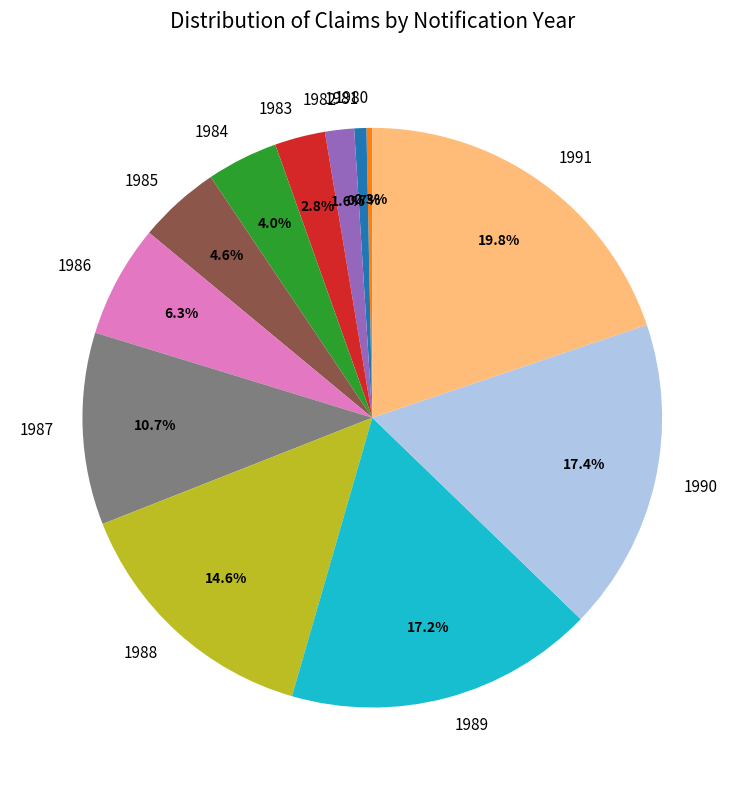

Does 1990 account for over 50% of the chart?

No